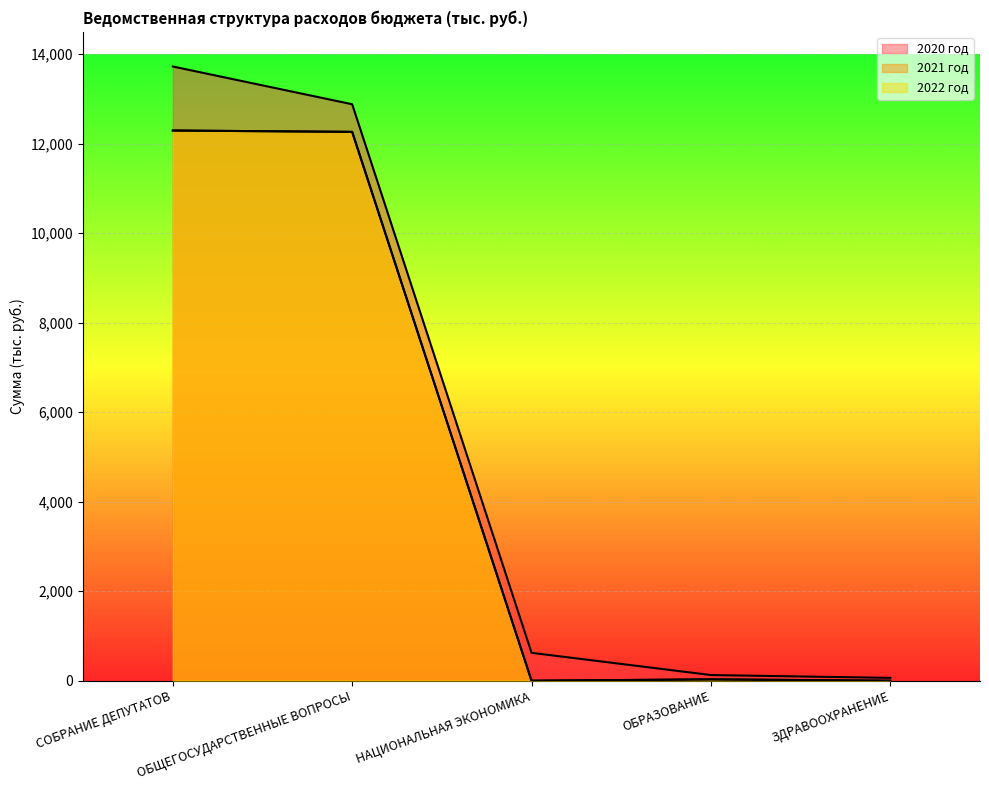

What is the difference between the maximum and minimum values in the 2022 год series?

12295.0